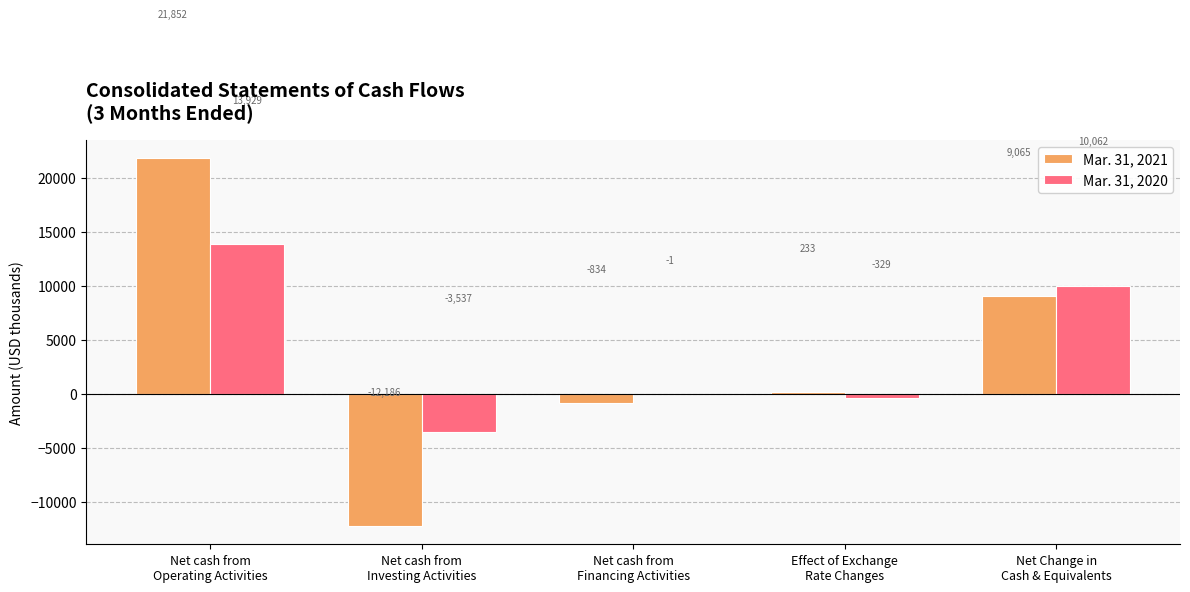

What is the maximum value shown in the chart?

21852